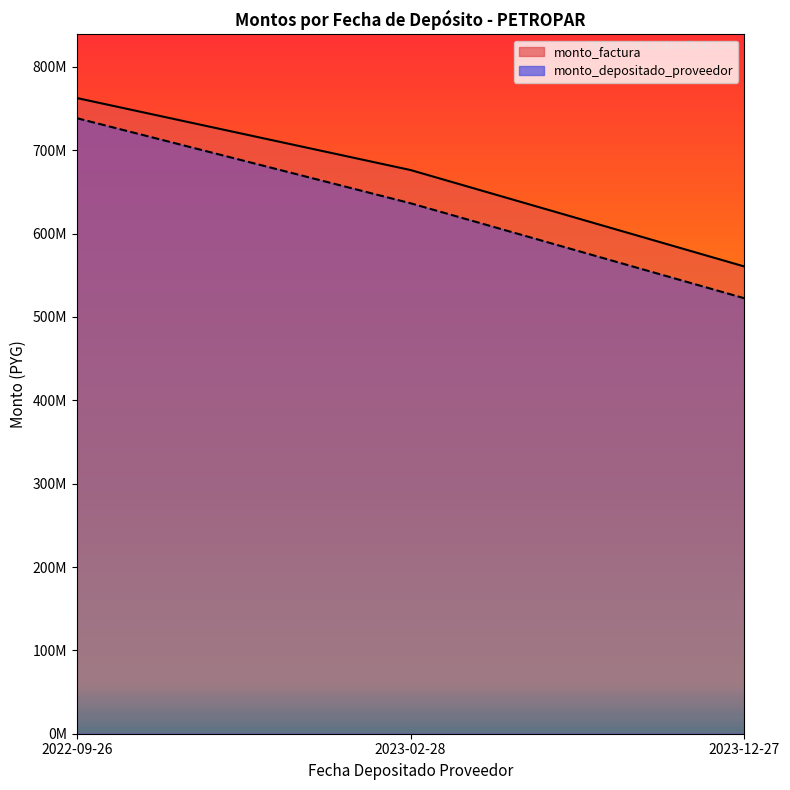

What are all the series names shown in the legend?

monto_factura, monto_depositado_proveedor